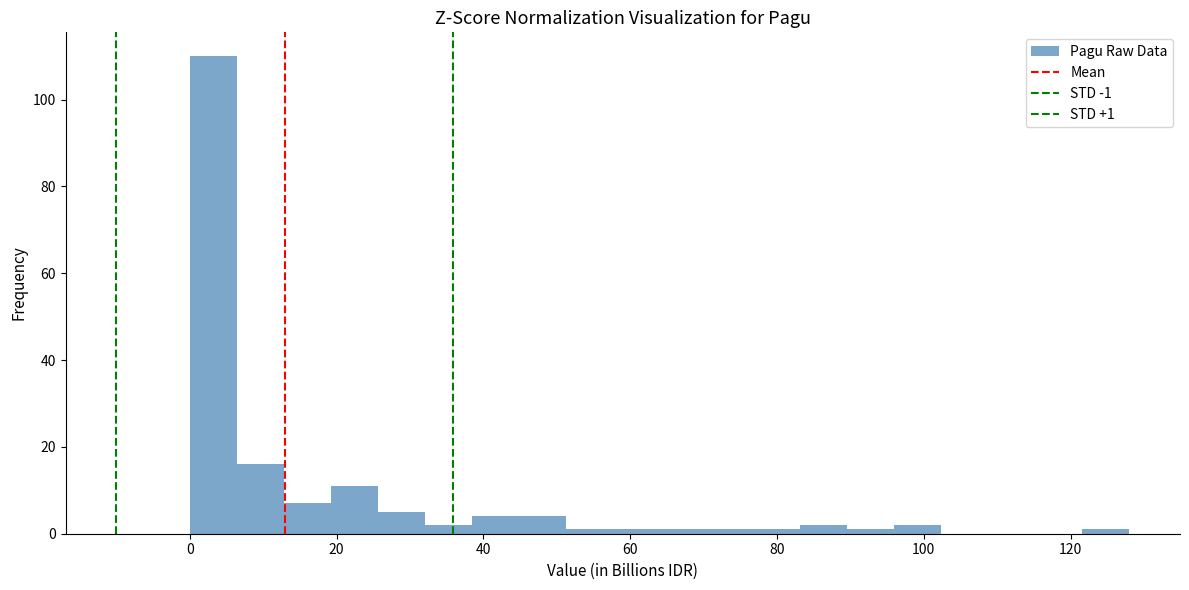

Around what value on the x-axis is the tallest bar? Give the approximate position of its centre, as read against the axis.

4